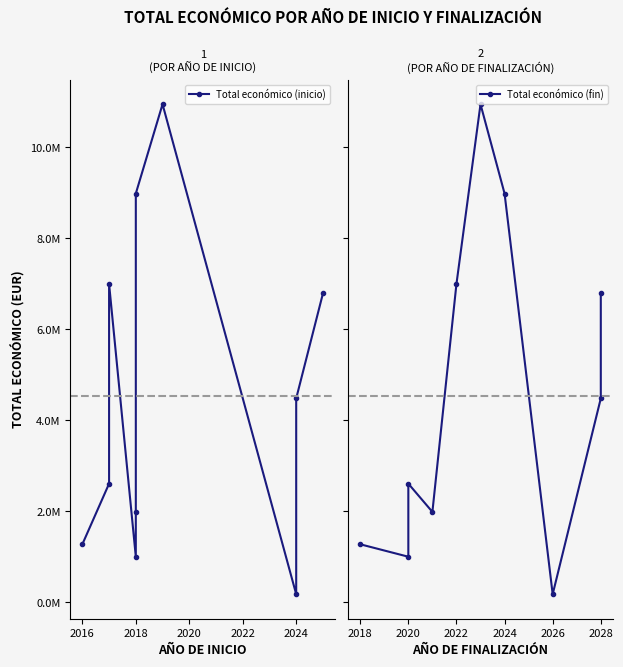

What is the minimum value for Total económico (inicio)?

181152